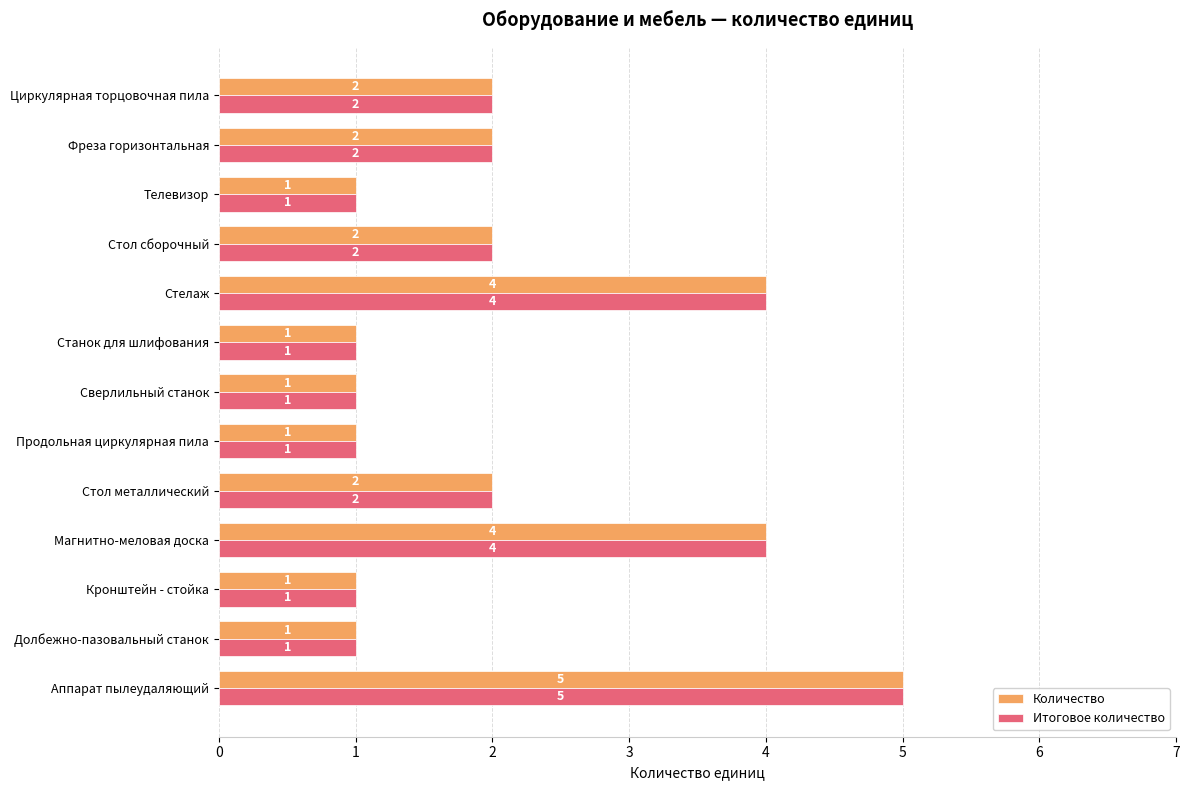

What is the difference between the maximum and minimum values in the Количество series?

4